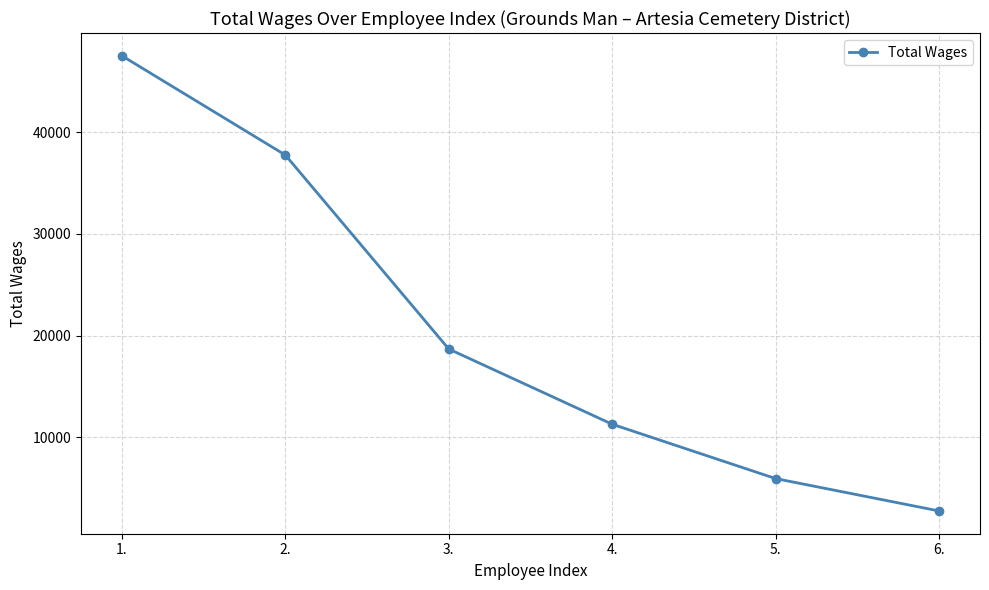

List the labels in order of value, smallest first.

6., 5., 4., 3., 2., 1.